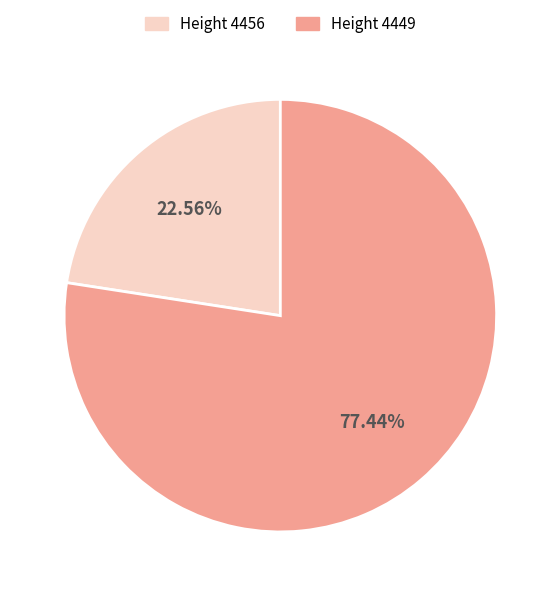

What is the ratio of the value at Height 4449 to the value at Height 4456?

3.4